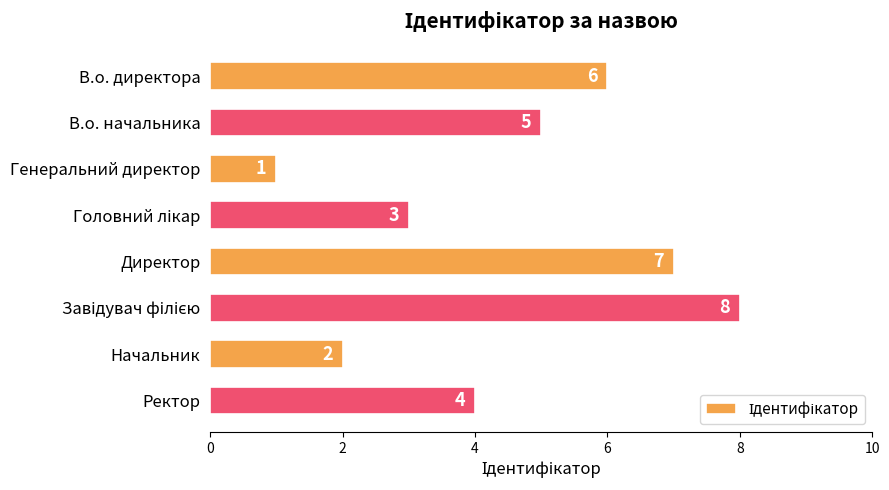

At which category does the chart reach its minimum across all series?

Генеральний директор